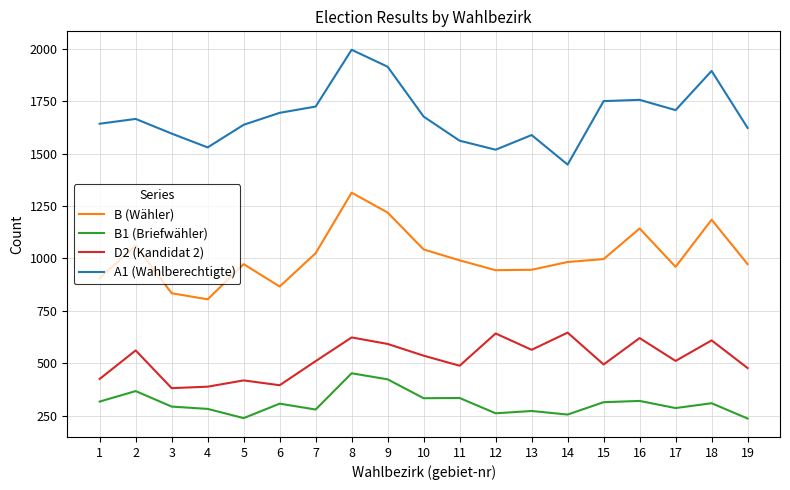

Does the chart display data point markers on the line(s)?

No